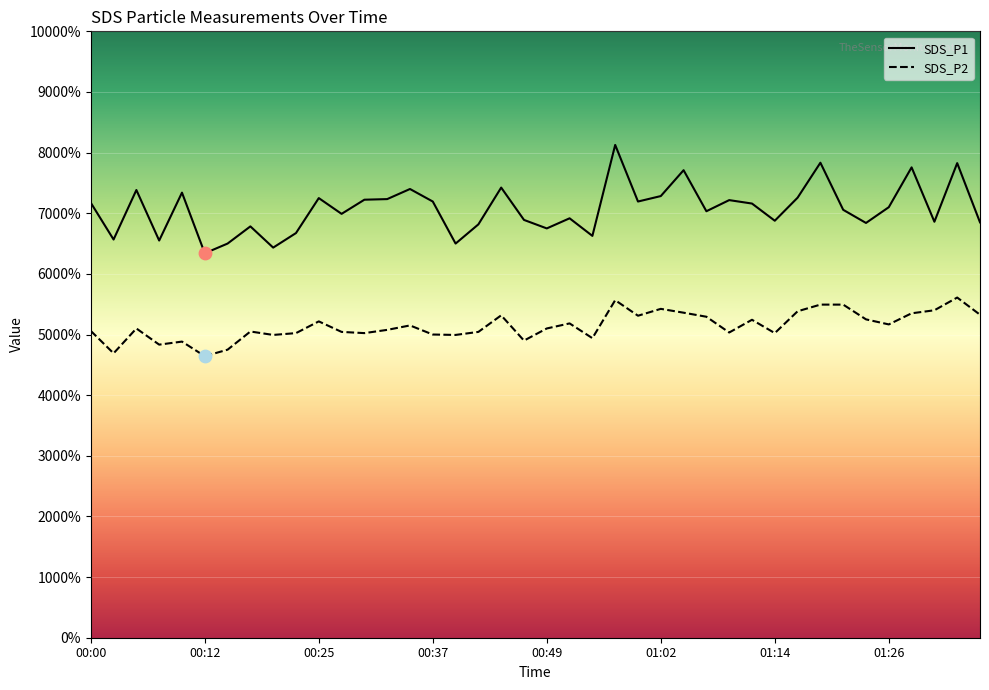

At which category is the sum across all series the highest?

00:57